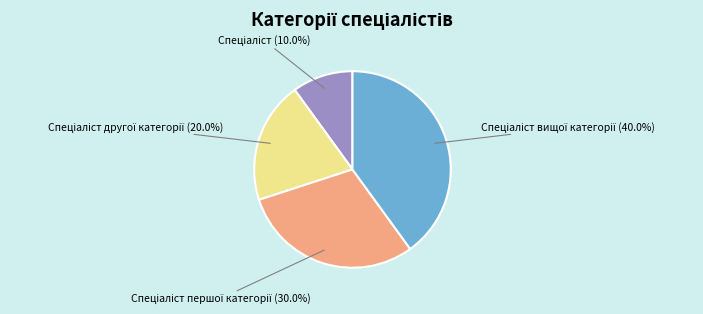

Is there any slice that represents more than half of the pie?

No